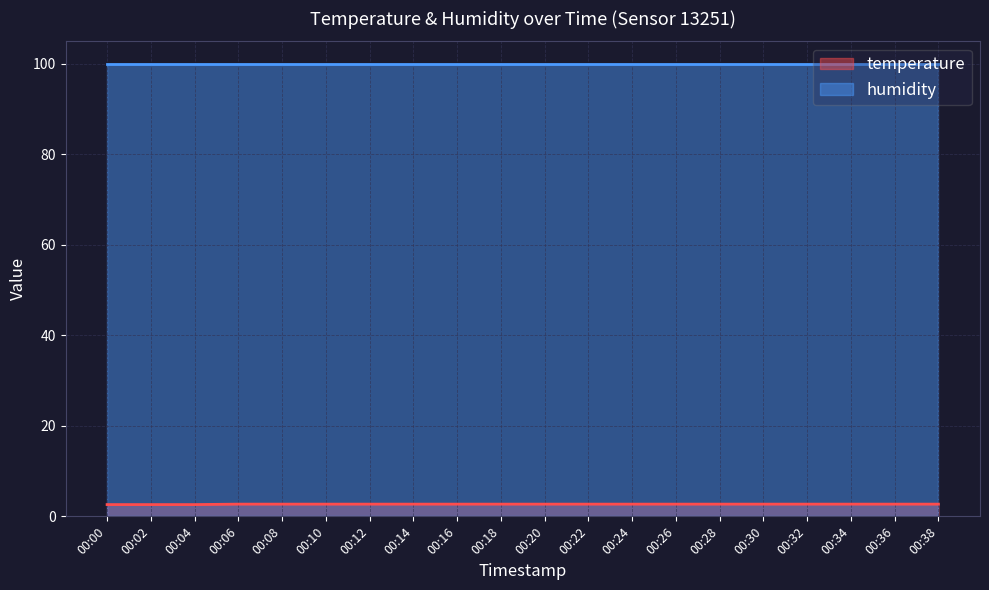

How many lines are shown in the chart?

2